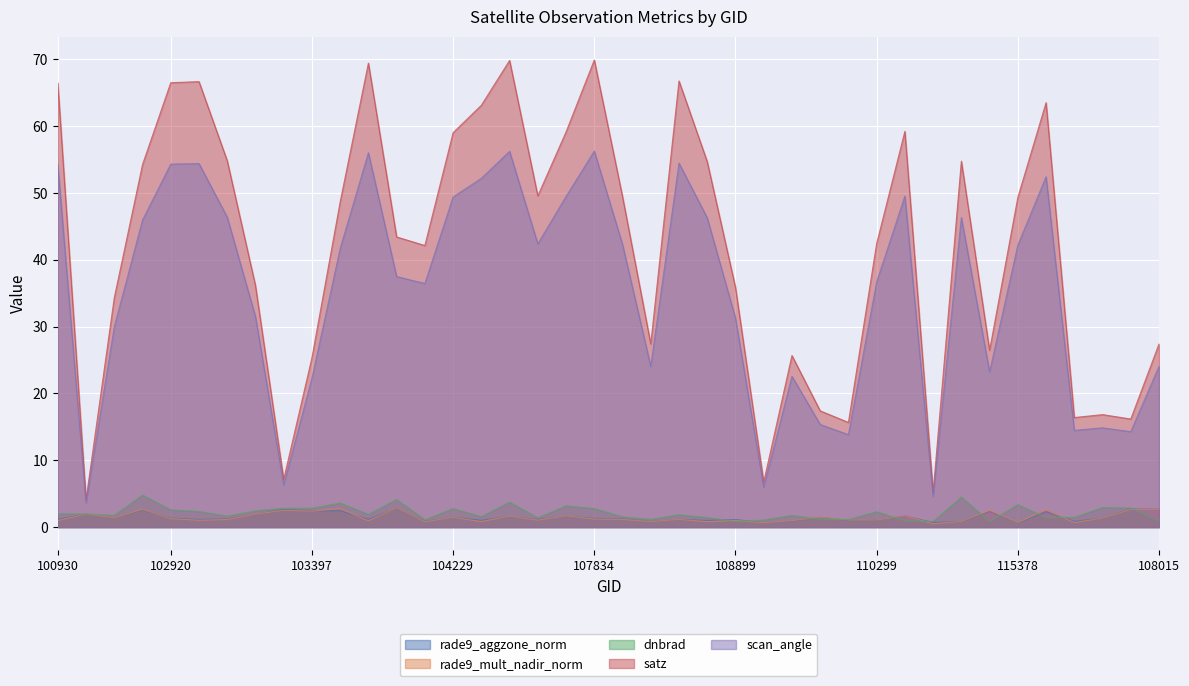

At which label is rade9_aggzone_norm closest to 1?

108729